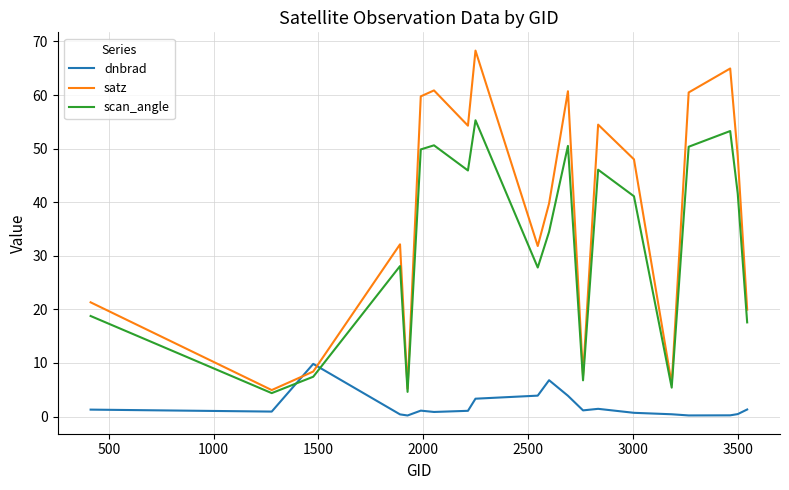

True or false: satz and dnbrad cross at least once.

True